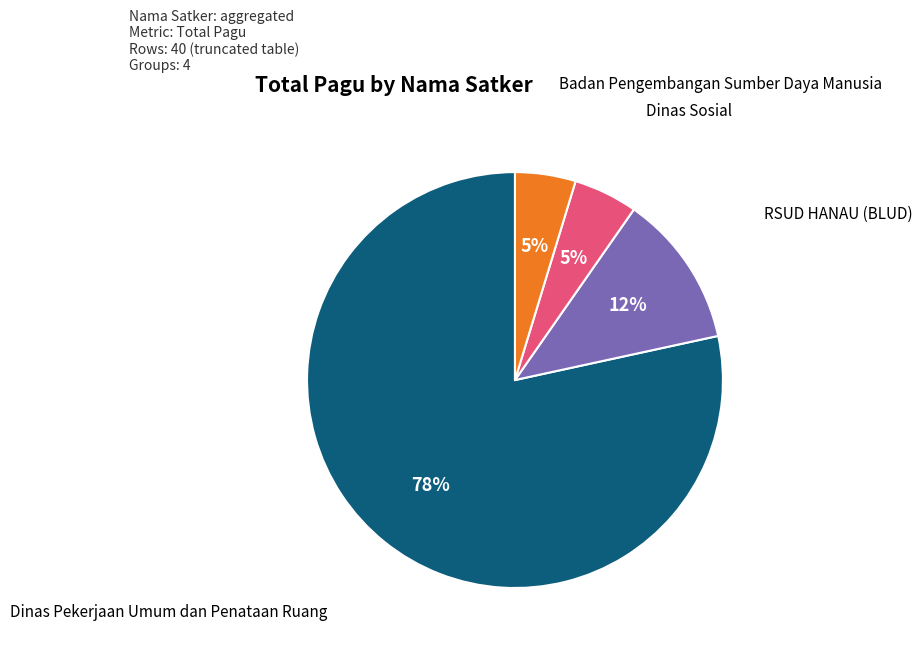

The Dinas Pekerjaan Umum dan Penataan Ruang slice represents 84% of the pie. True or false?

False